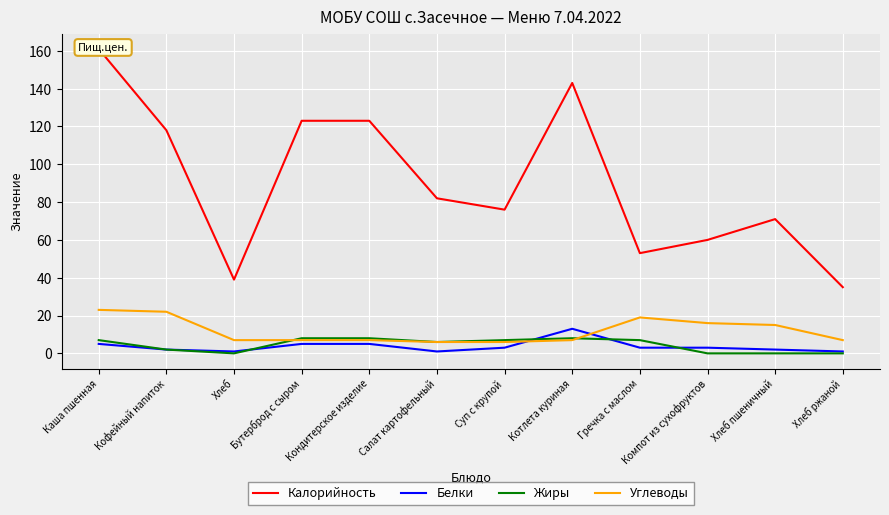

What is the label of the 12th point from the left?

Хлеб ржаной